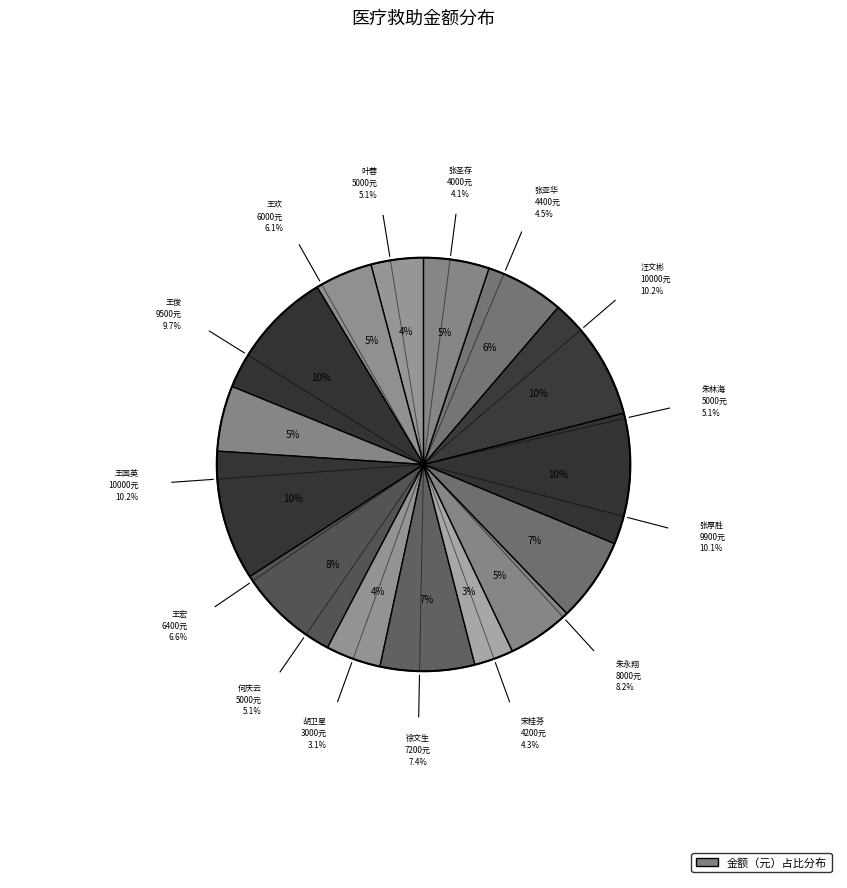

How many segments does this pie chart have?

15